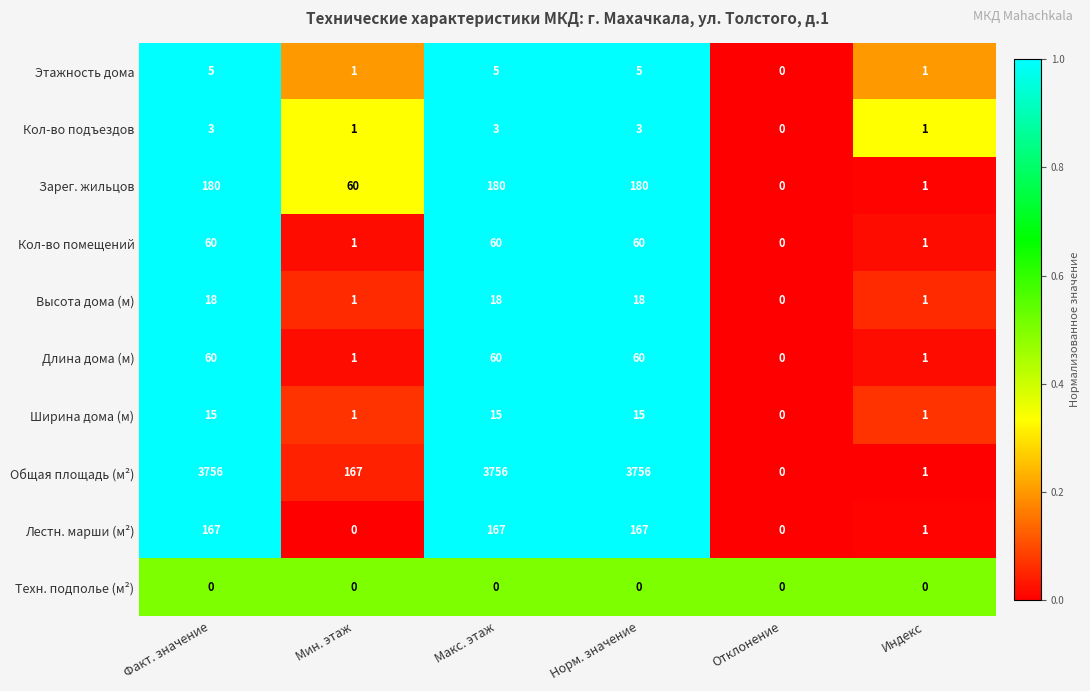

At how many categories does at least one series exceed 2279?

3